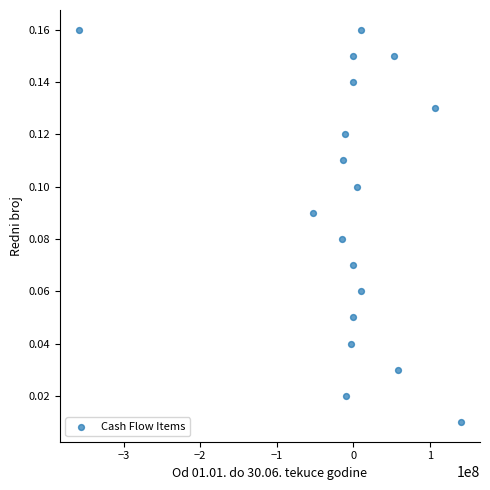

What is the range of X values (max minus min)?

498306077.0